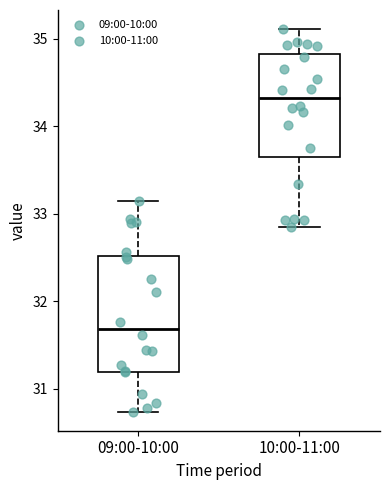

Where is the upper edge of the box for 10:00-11:00 on the y-axis? The values are not printed on the chart, so give them approximately, as read against the axis.

34.8